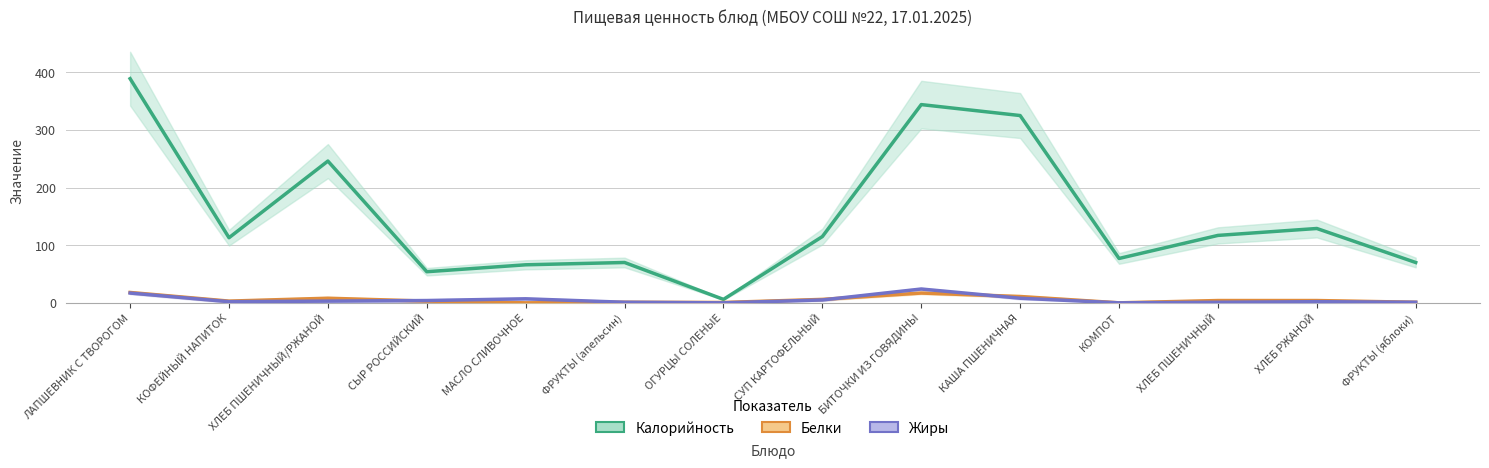

True or false: Калорийность and Белки intersect in this chart.

False